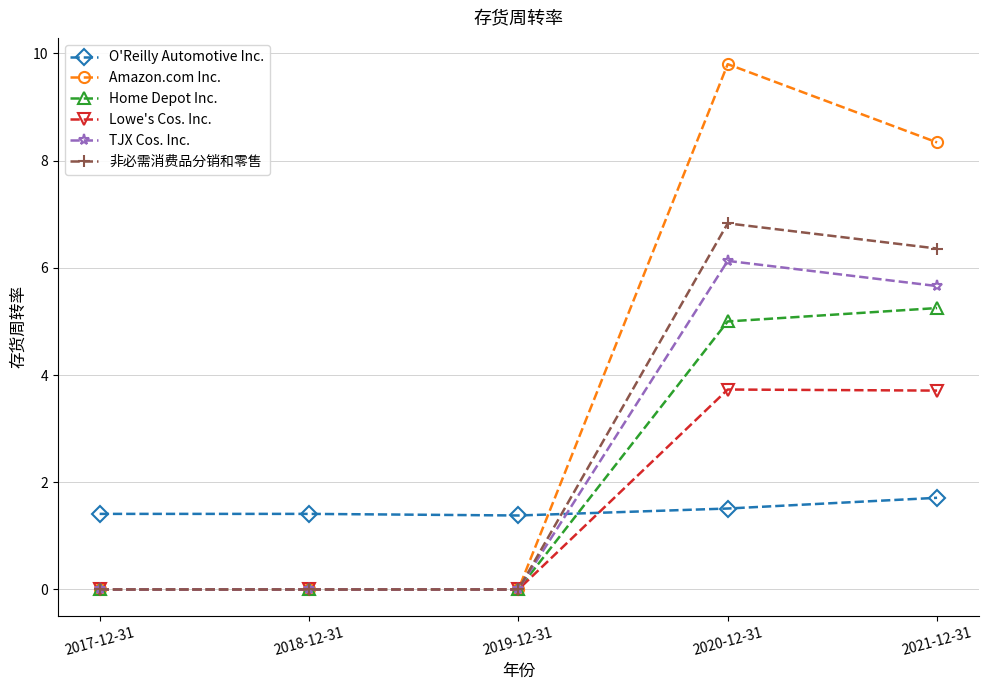

Which series changed the most between 2017-12-31 and 2020-12-31?

Amazon.com Inc.